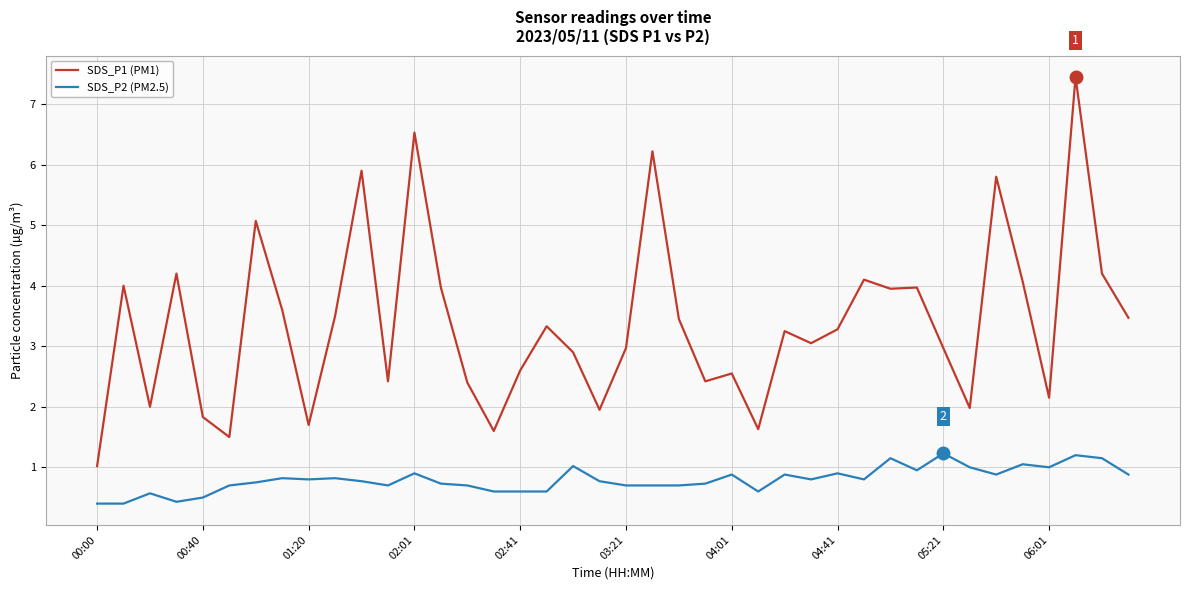

True or false: SDS_P1 (PM1) and SDS_P2 (PM2.5) intersect in this chart.

False